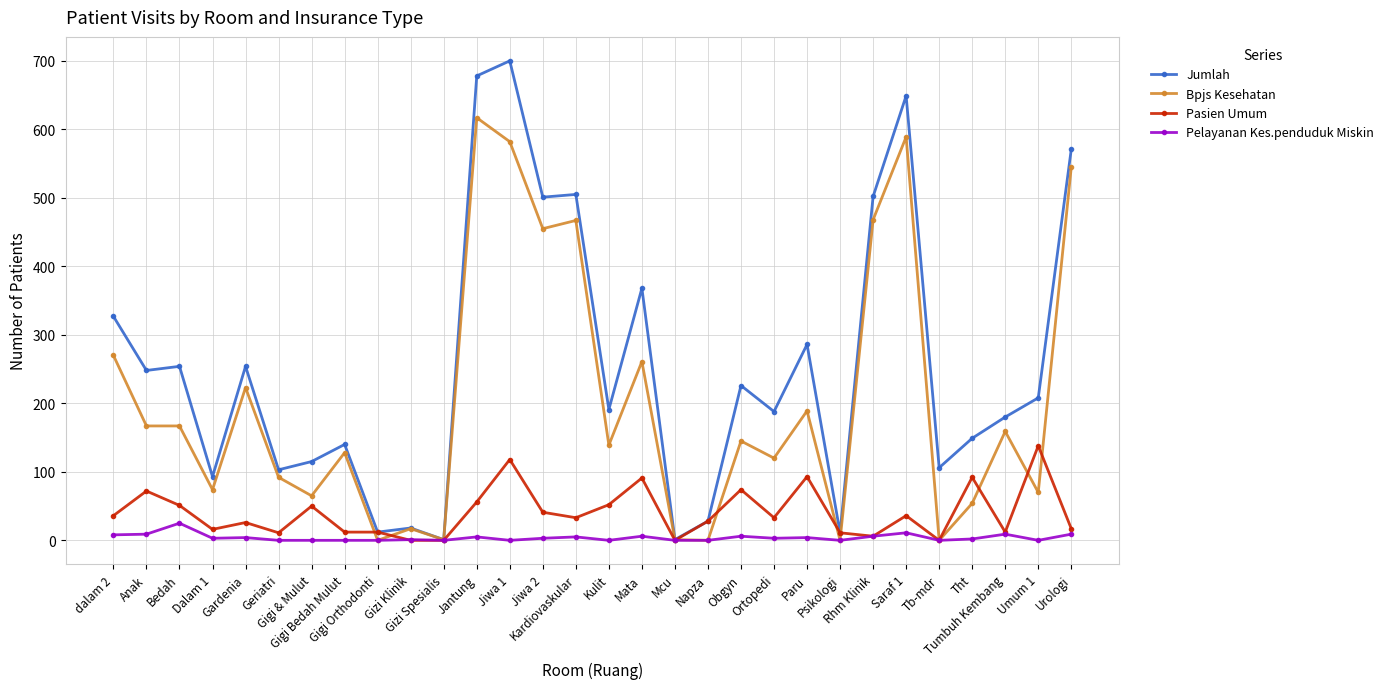

At how many categories does at least one series exceed 414?

7